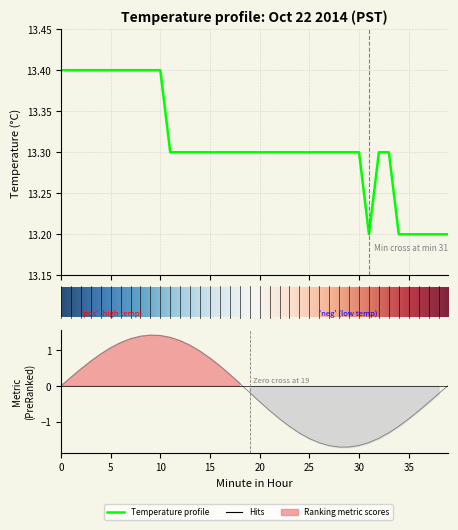

True or false: there are more than 1 points higher than both neighbors.

False